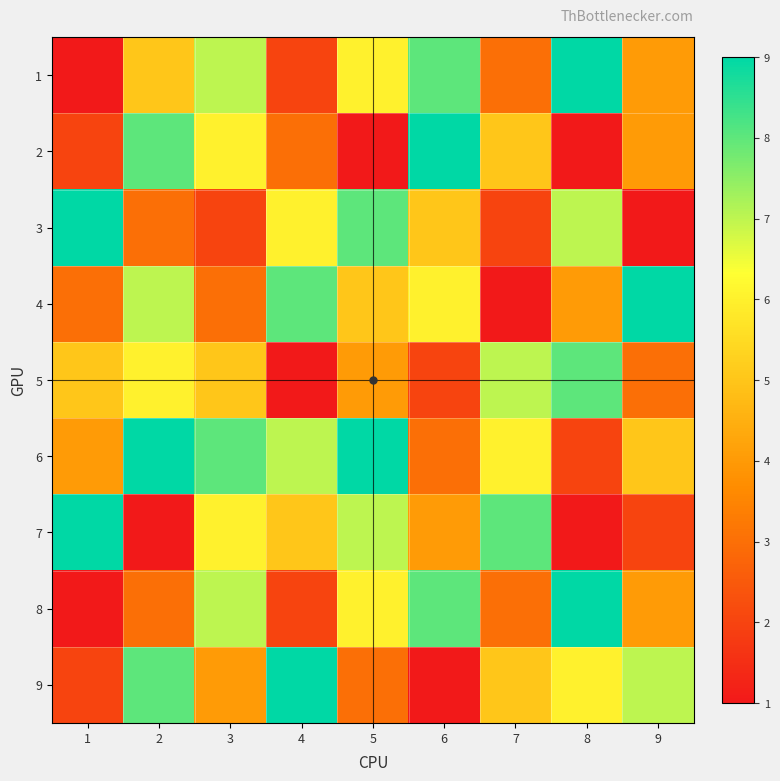

Reading left to right, transcribe all the data shown in this chart.

1: 1=1	2=5	3=7	4=2	5=6	6=8	7=3	8=9	9=4
2: 1=2	2=8	3=6	4=3	5=1	6=9	7=5	8=1	9=4
3: 1=9	2=3	3=2	4=6	5=8	6=5	7=2	8=7	9=1
4: 1=3	2=7	3=3	4=8	5=5	6=6	7=1	8=4	9=9
5: 1=5	2=6	3=5	4=1	5=4	6=2	7=7	8=8	9=3
6: 1=4	2=9	3=8	4=7	5=9	6=3	7=6	8=2	9=5
7: 1=9	2=1	3=6	4=5	5=7	6=4	7=8	8=1	9=2
8: 1=1	2=3	3=7	4=2	5=6	6=8	7=3	8=9	9=4
9: 1=2	2=8	3=4	4=9	5=3	6=1	7=5	8=6	9=7